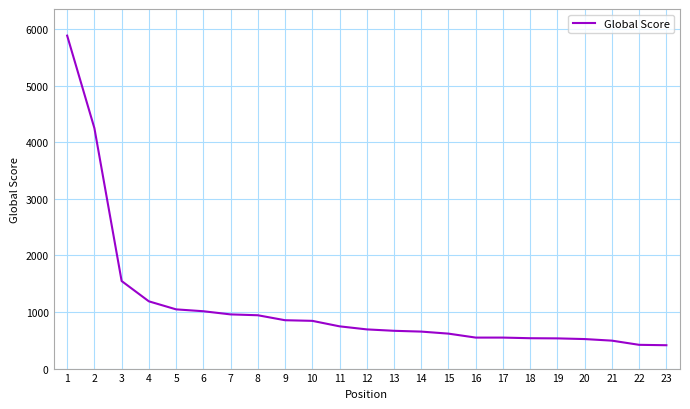

The value at 13 is 668. True or false?

True